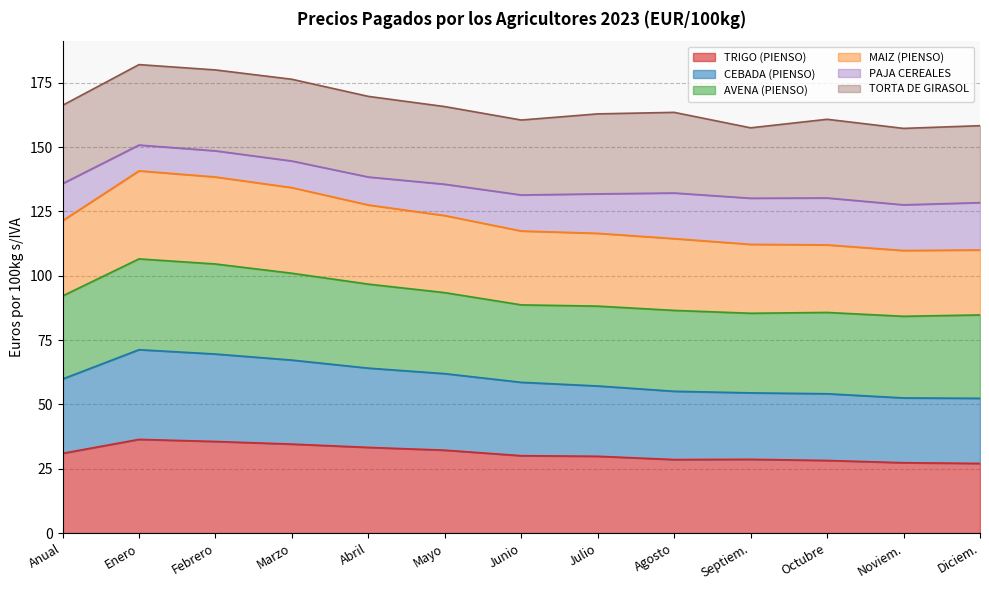

What is the maximum value for TRIGO (PIENSO)?

36.4